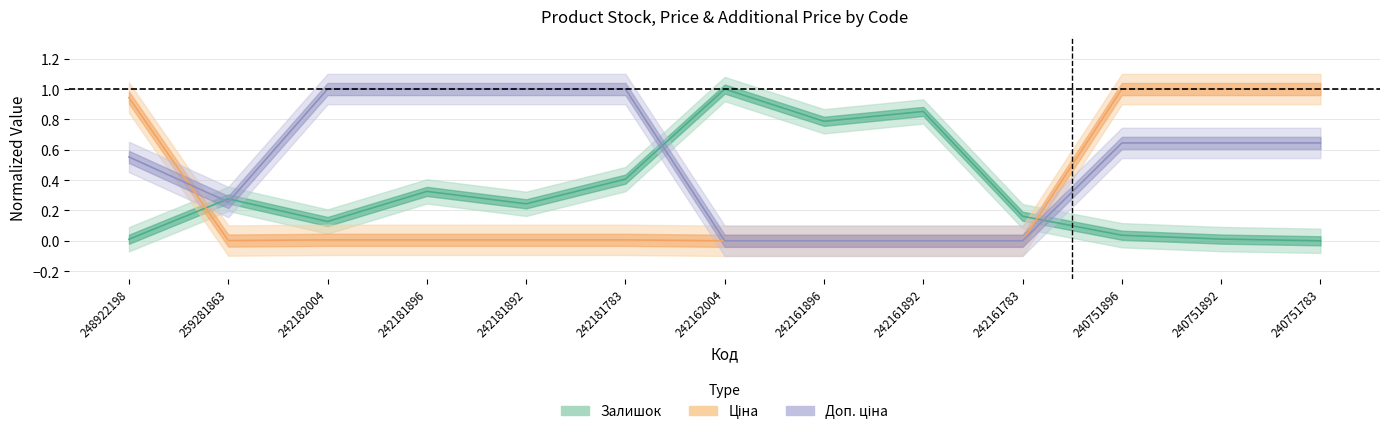

Which series has the widest spread of values?

Залишок